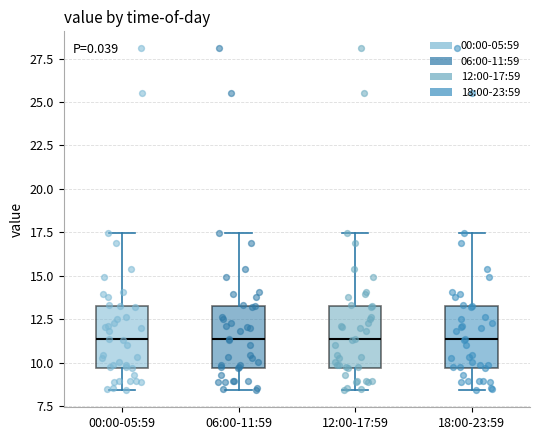

Where does the lower whisker of the box for 06:00-11:59 end on the y-axis? The values are not printed on the chart, so give them approximately, as read against the axis.

8.5